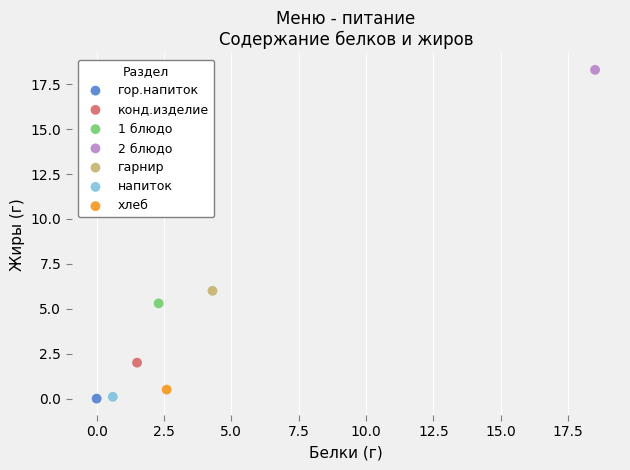

Which series contains the highest Y value?

2 блюдо